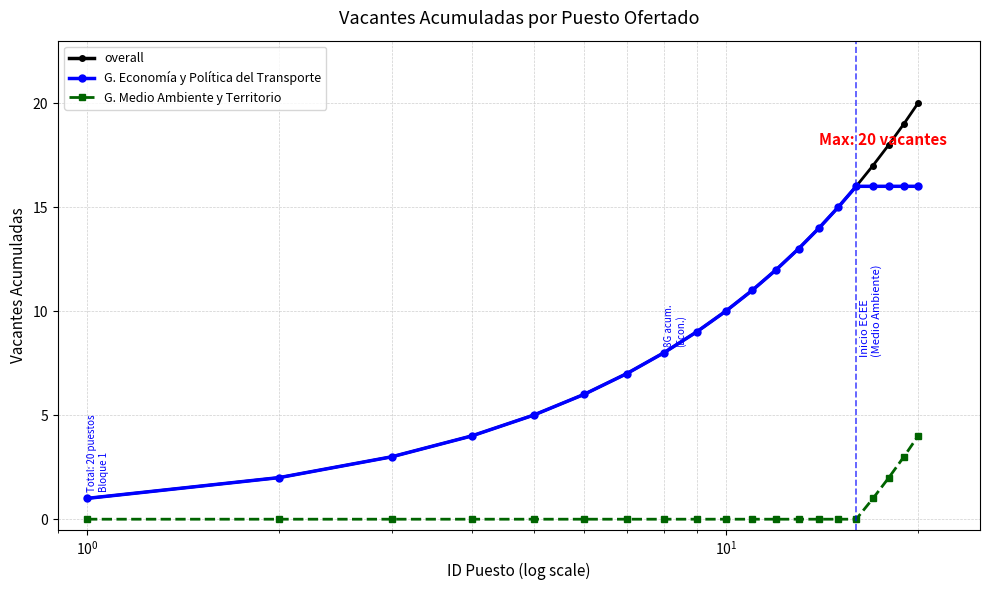

Count the number of data series in this chart.

3